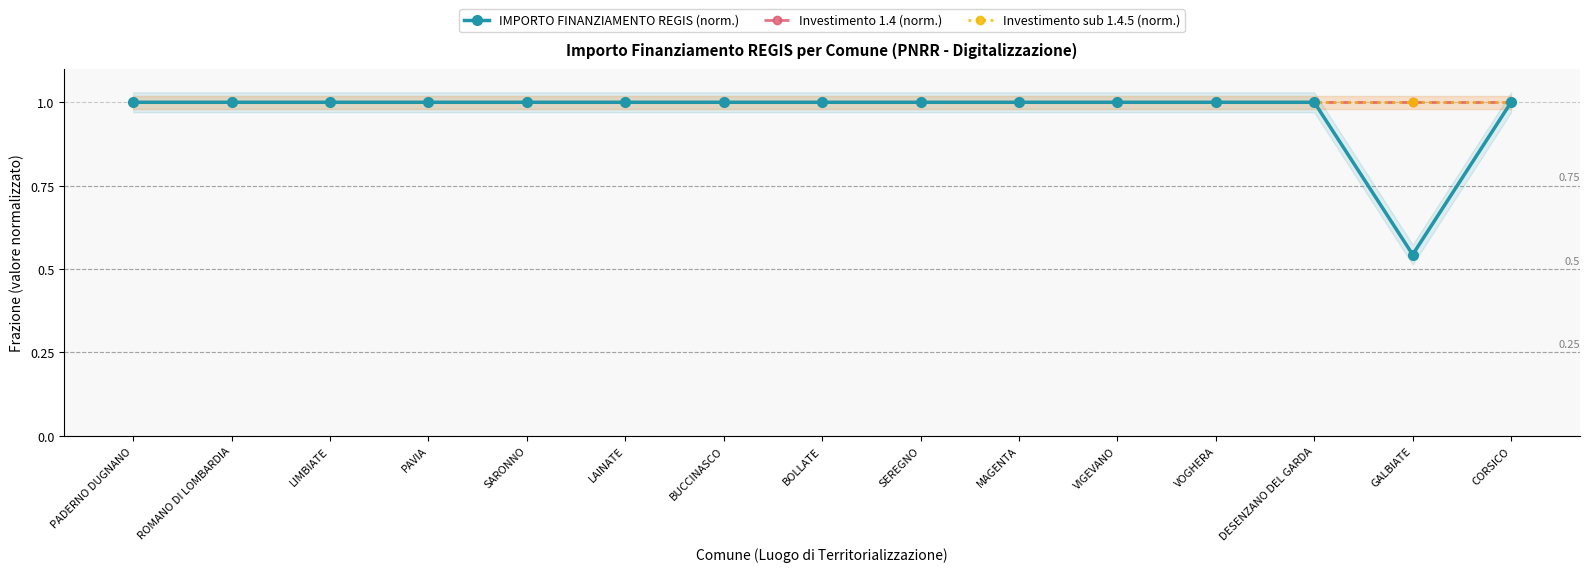

How many categories are shown in the chart?

15